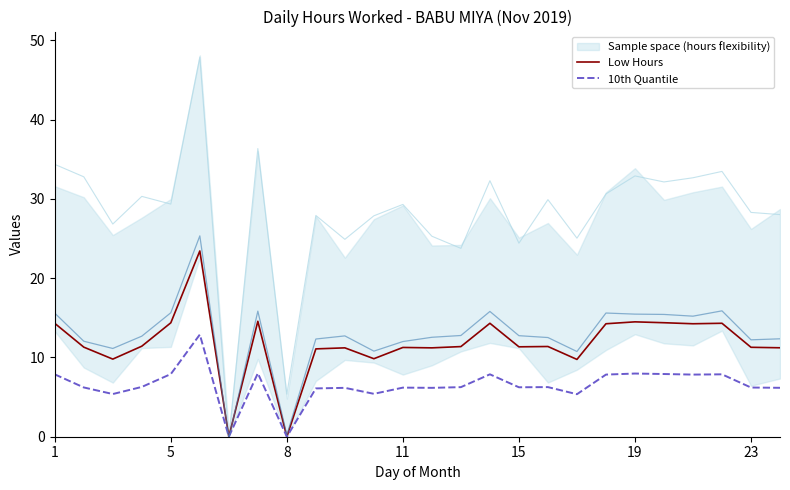

Between 10 and 22, which is larger?

22